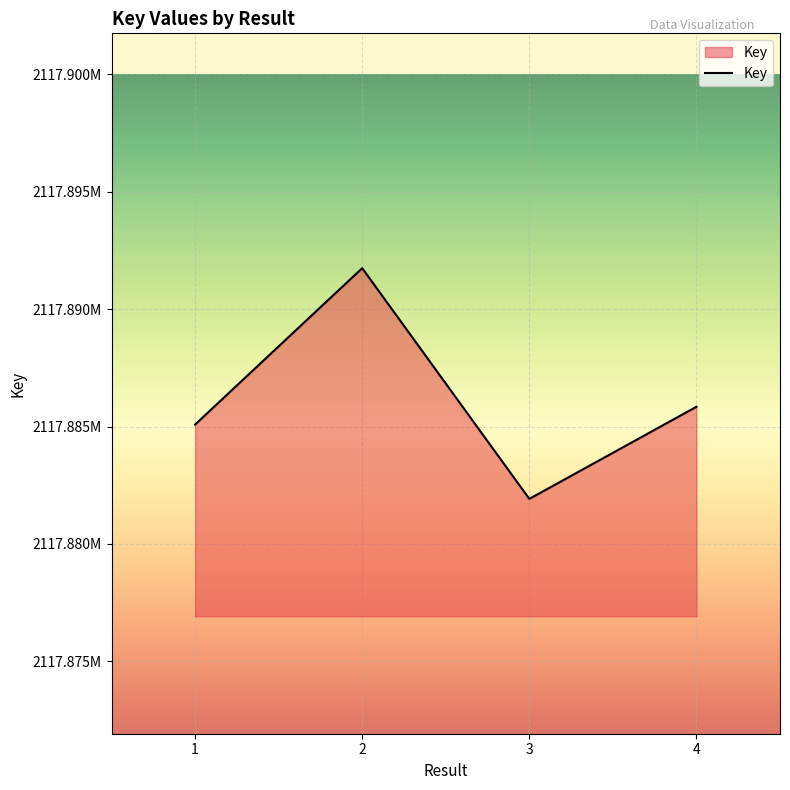

At which category does the chart reach its minimum across all series?

3